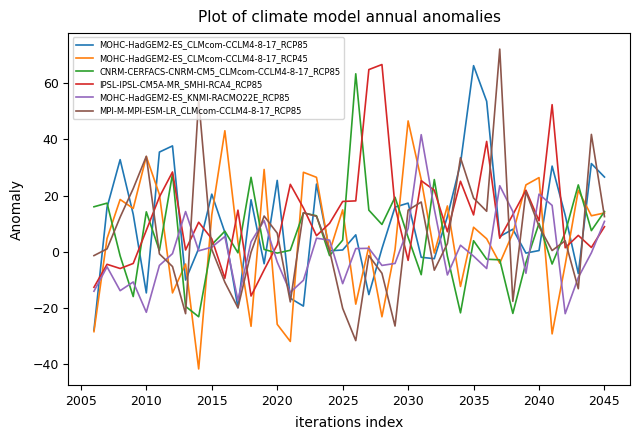

Which series has the widest spread of values?

MPI-M-MPI-ESM-LR_CLMcom-CCLM4-8-17_RCP85